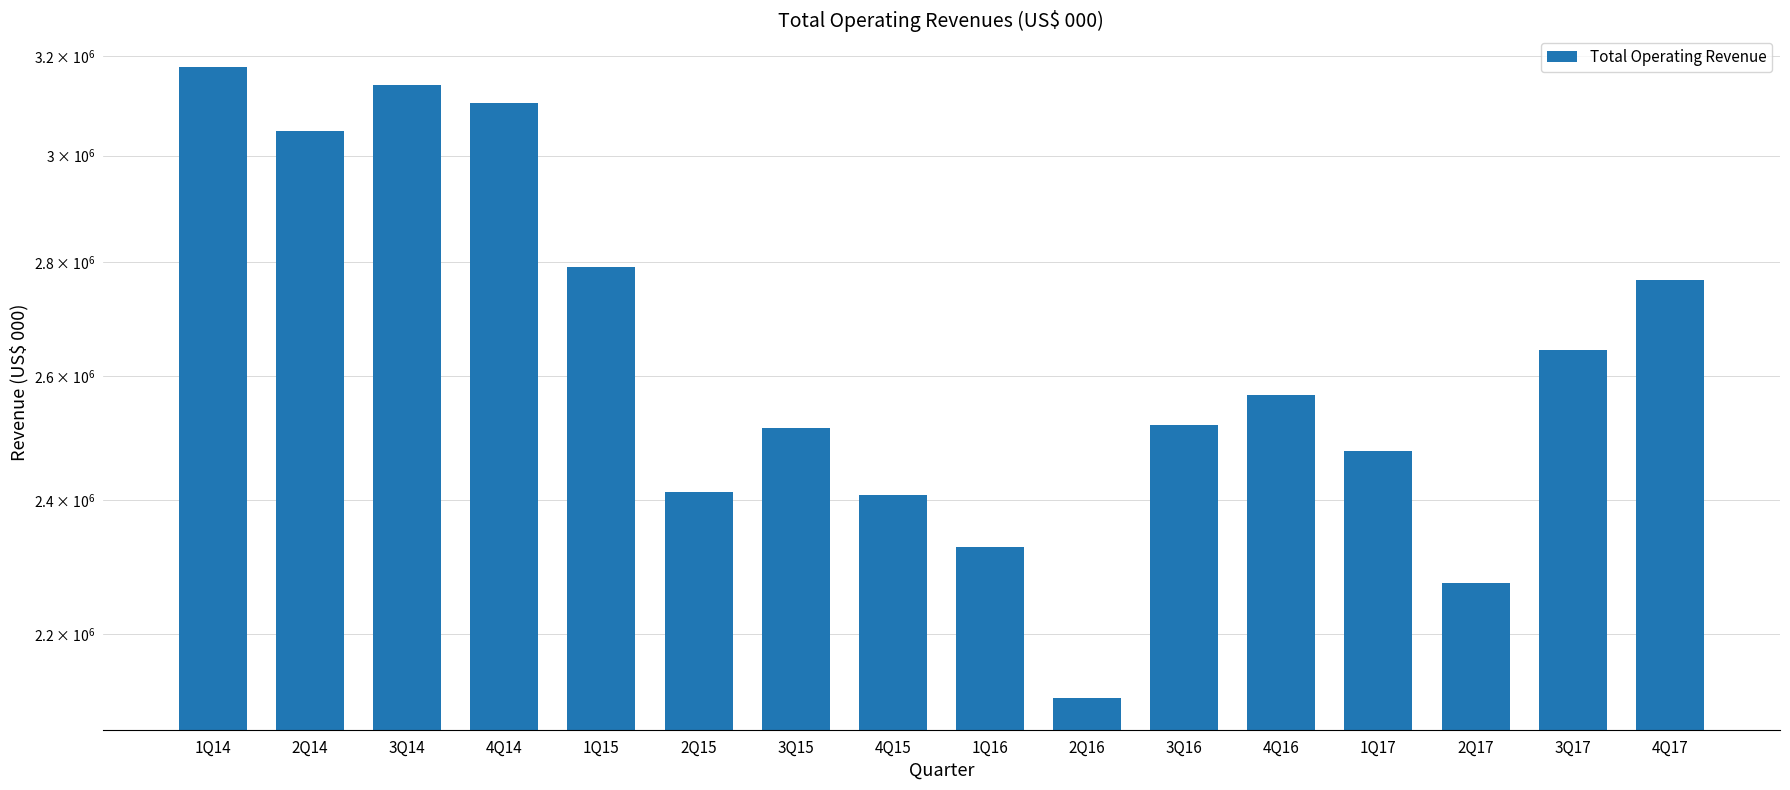

The value at 3Q16 is 1634736. True or false?

False